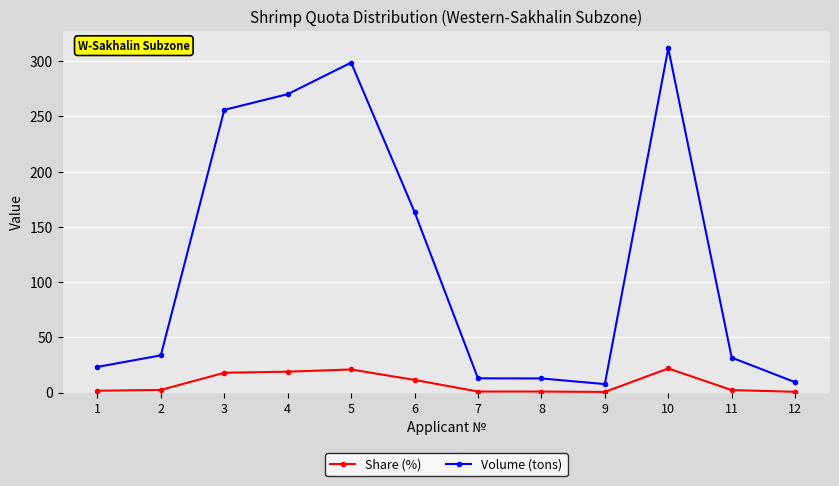

What value does the Share (%) series have at 10?

21.8